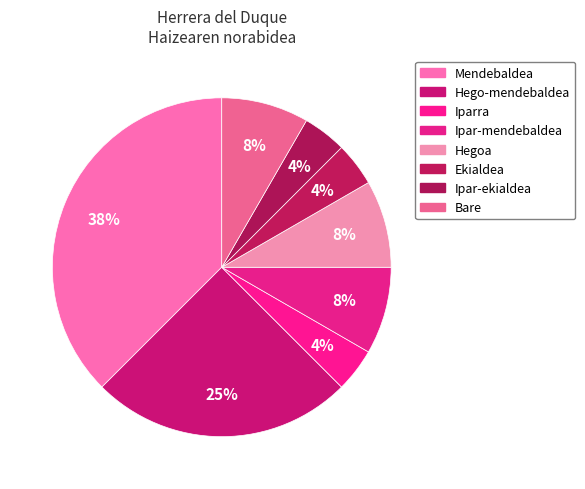

How many slices are in this pie chart?

8